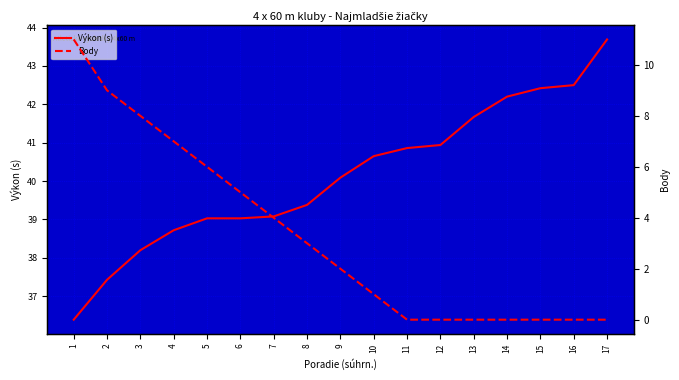

Is this an area chart (filled region under the line)?

No